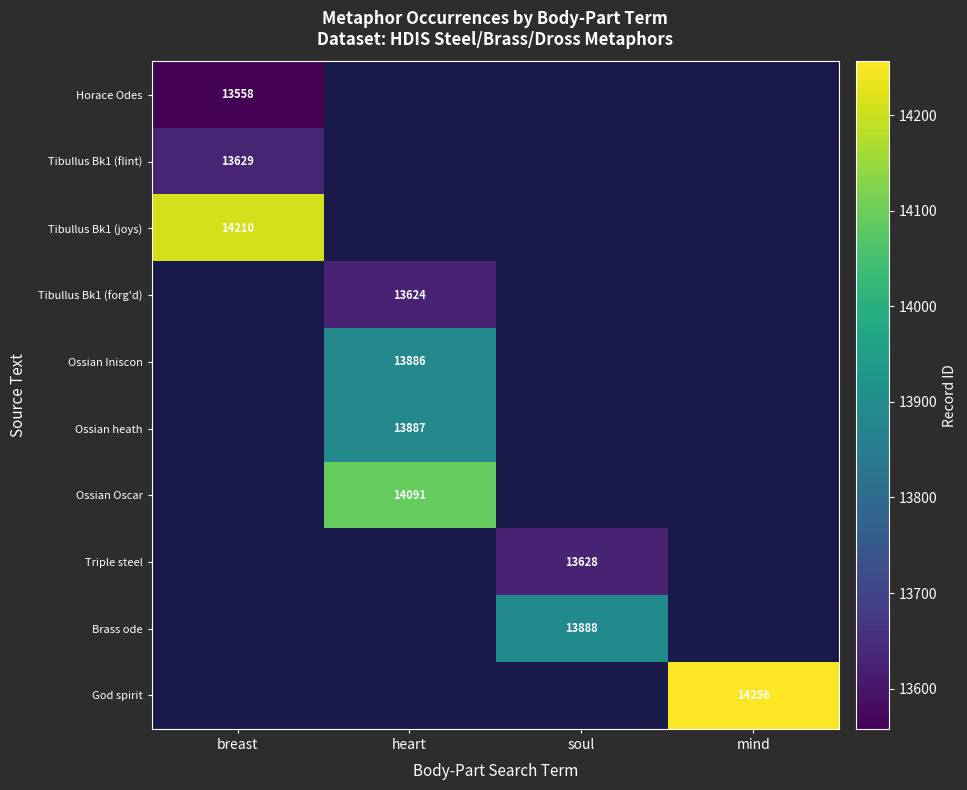

True or false: Ossian Iniscon has a value of 13886 at heart.

True